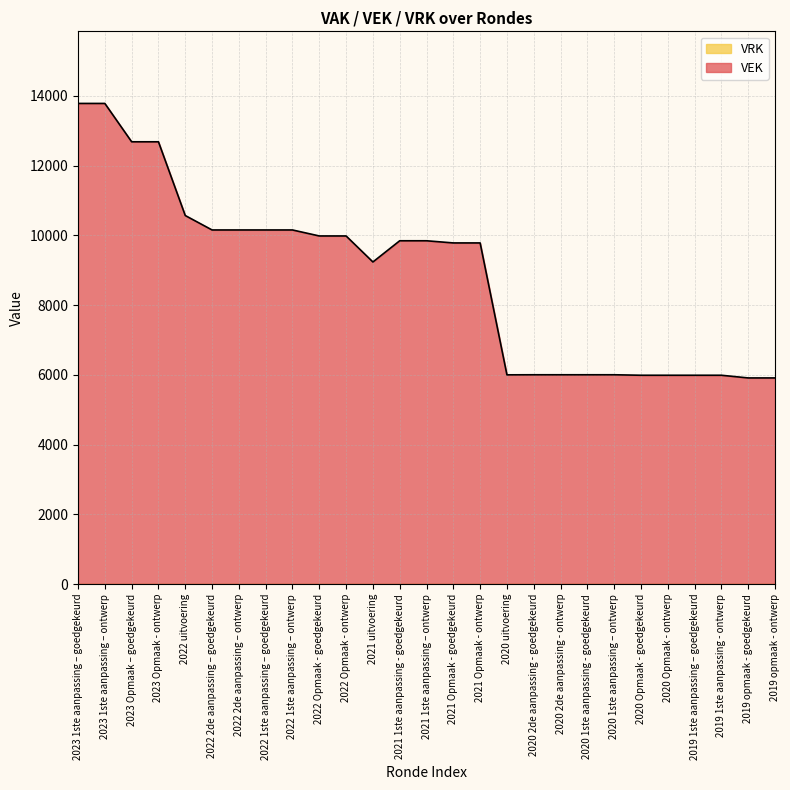

What position from the left is 2021 1ste aanpassing – ontwerp?

14